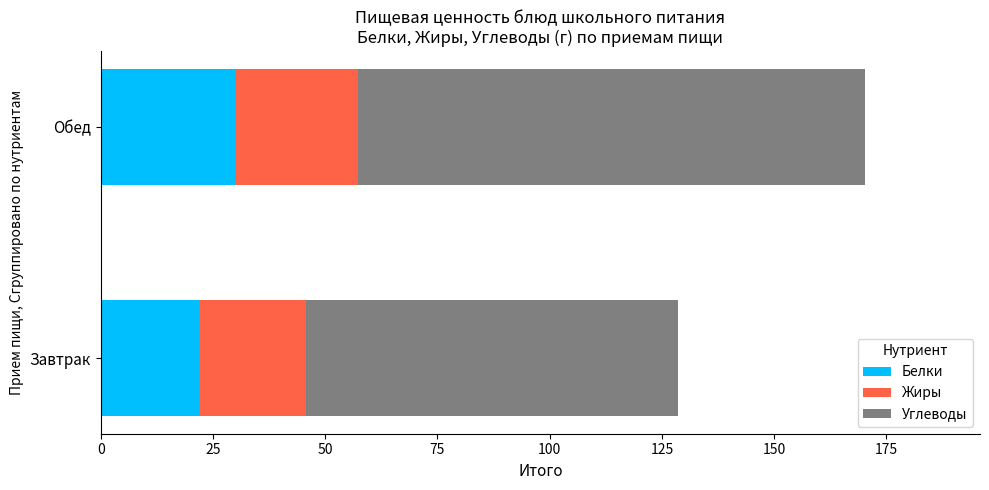

What is the total value across all series at Завтрак?

128.5